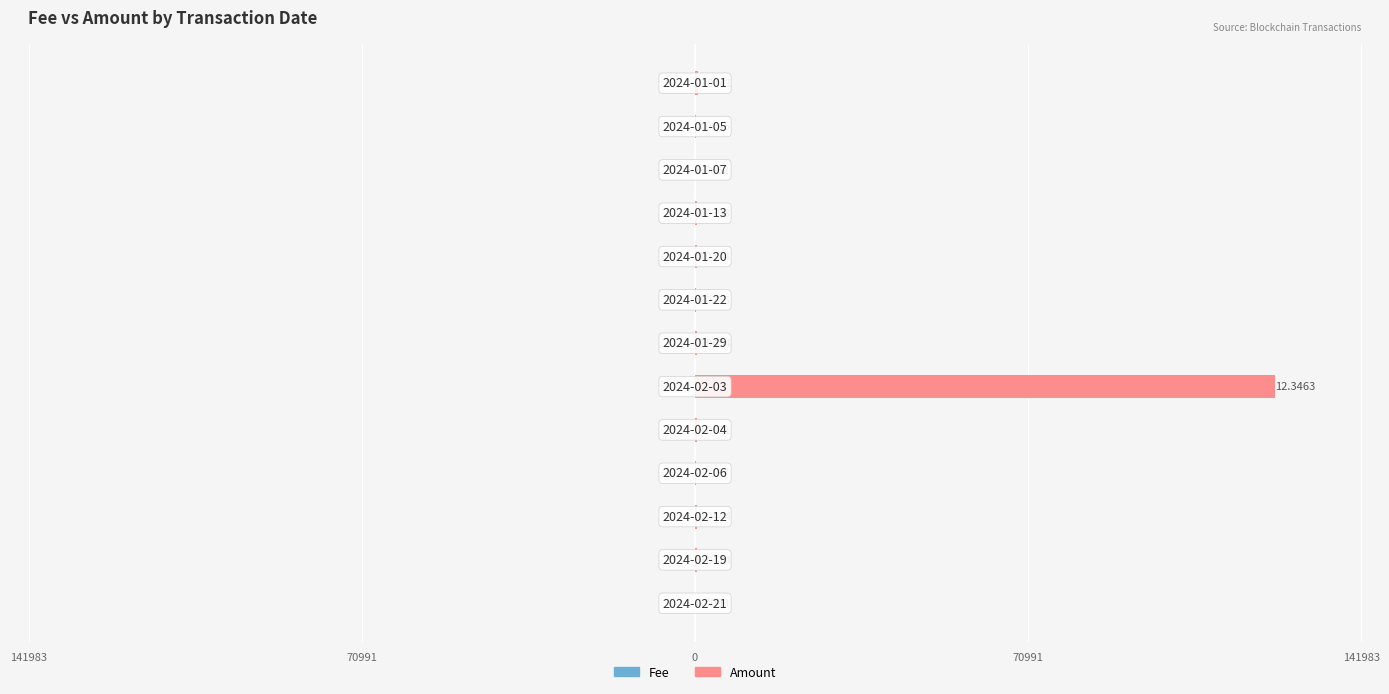

Reading right to left, what are all the values shown in this chart?

Fee: -10.0	-10.0	-10.0	-10.0	-10.0	-10.0	-10.0	-101.0	-10.0	-10.0	-10.0	-10.0	-10.0
Amount: 740.5	245.4	62.0	393.0	324.2	234.9	453.8	123463.2	530.9	156.9	443.5	474.4	92.5